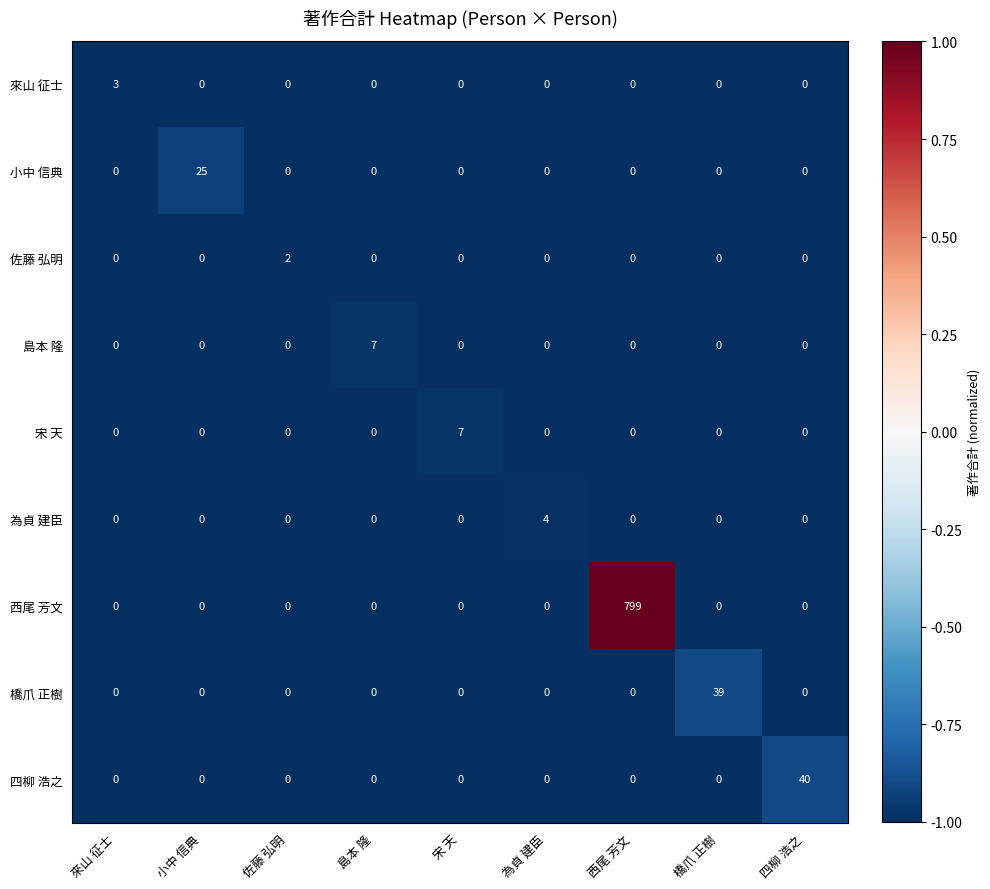

At which category does the chart reach its peak across all series?

西尾 芳文